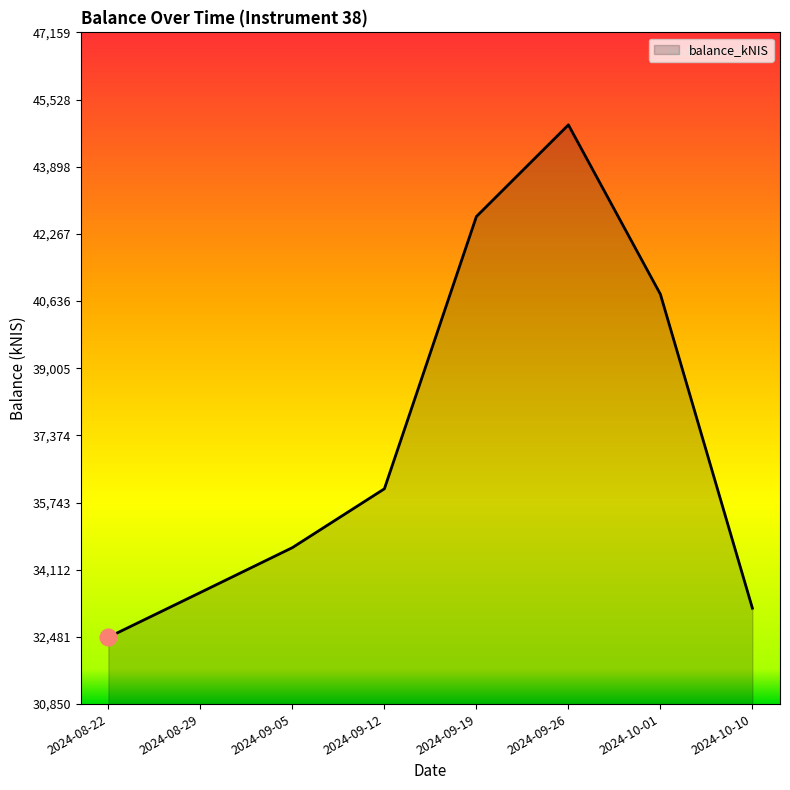

What is the difference between the maximum and second lowest values?

11735.2